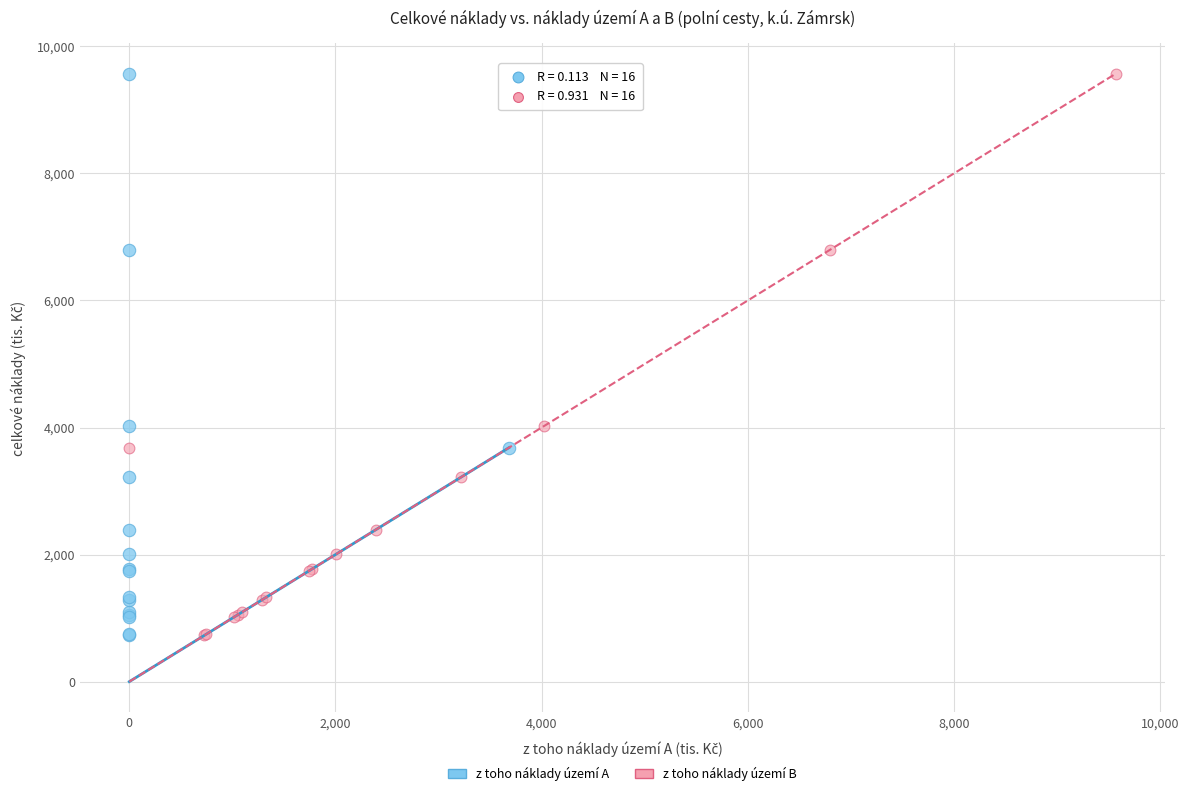

What are all the series names shown in the legend?

z toho náklady území A, z toho náklady území B